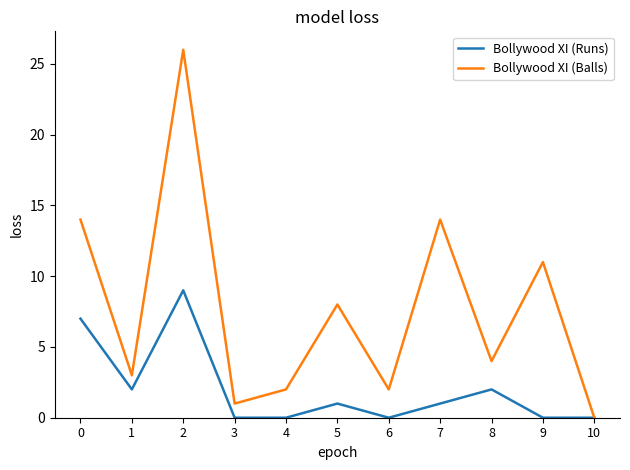

What is the total value across all series at 8?

6